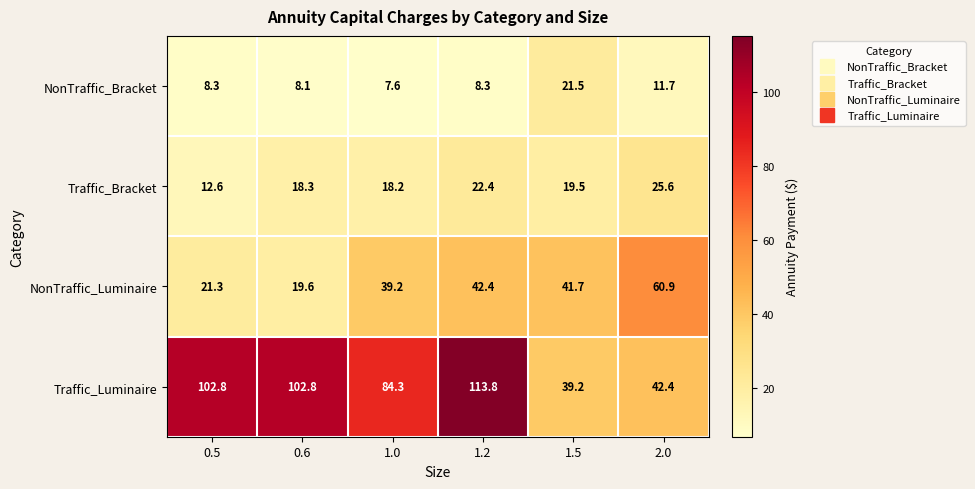

What is the difference between the highest and lowest values at 2.0?

49.2